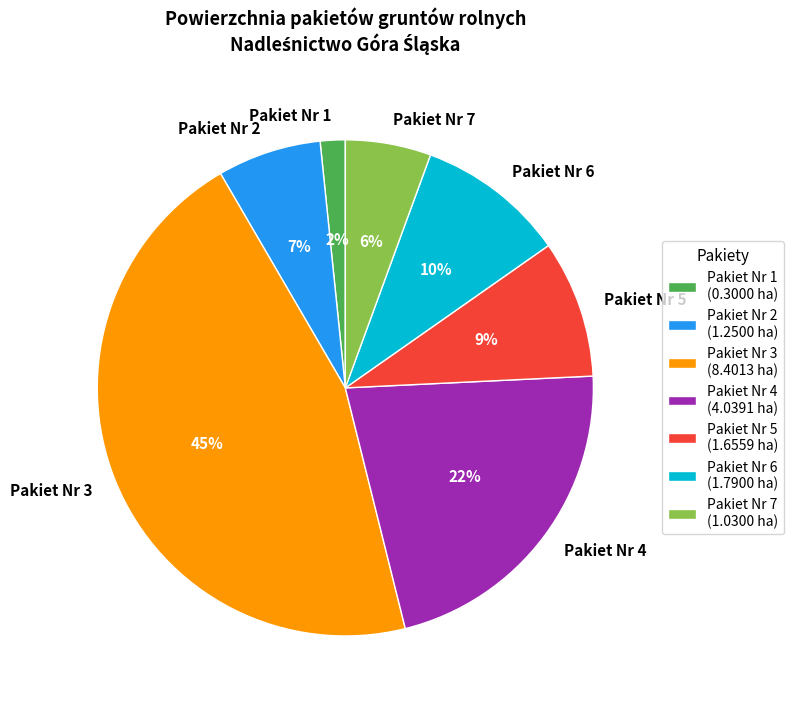

To the nearest percent, what is the difference between the Pakiet Nr 7 and Pakiet Nr 4 slice percentages?

16%